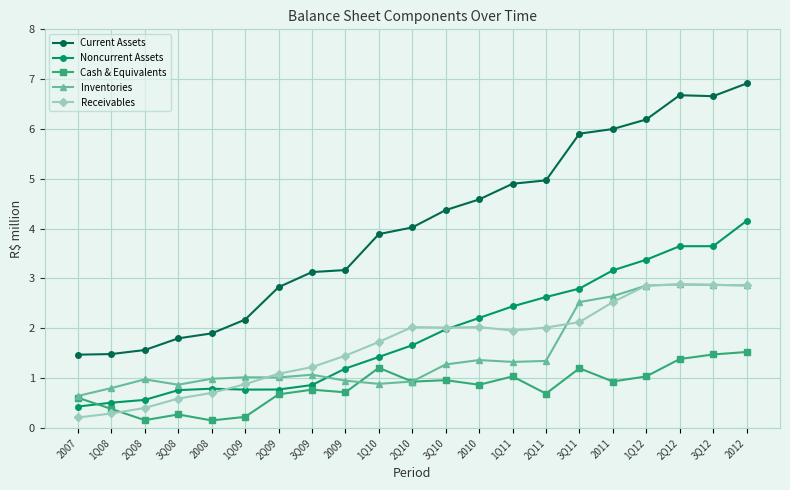

What are all the series names shown in the legend?

Current Assets, Noncurrent Assets, Cash & Equivalents, Inventories, Receivables